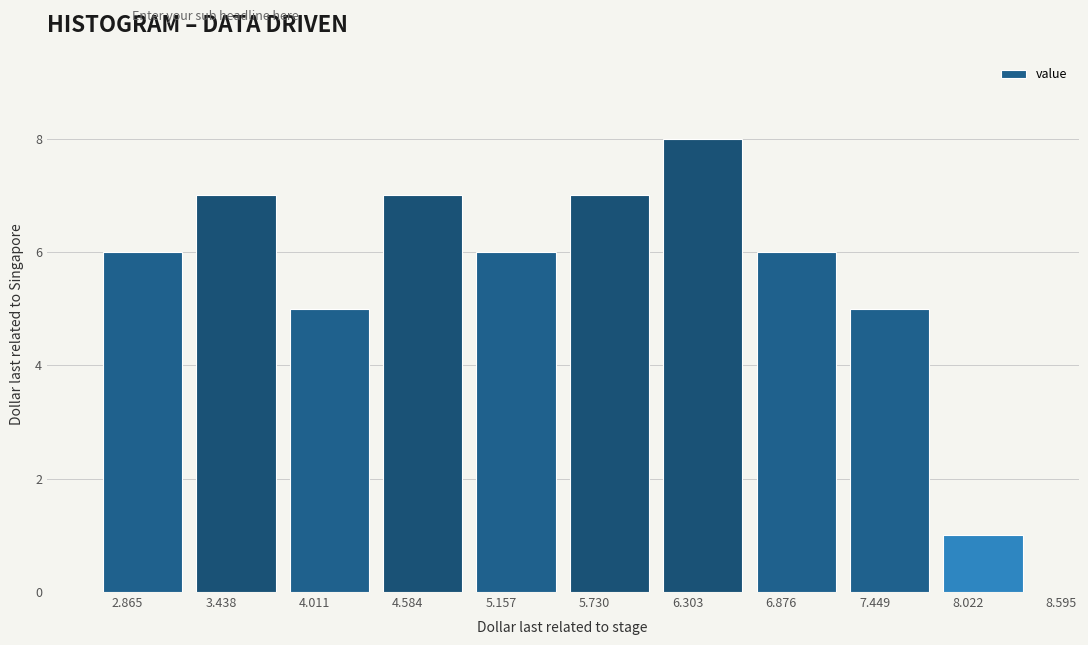

How tall is the bar that spans 3.2 to 3.8 on the x-axis? Neither the bar edges nor the heights are printed on the chart, so give them approximately, as read against the axes.

7